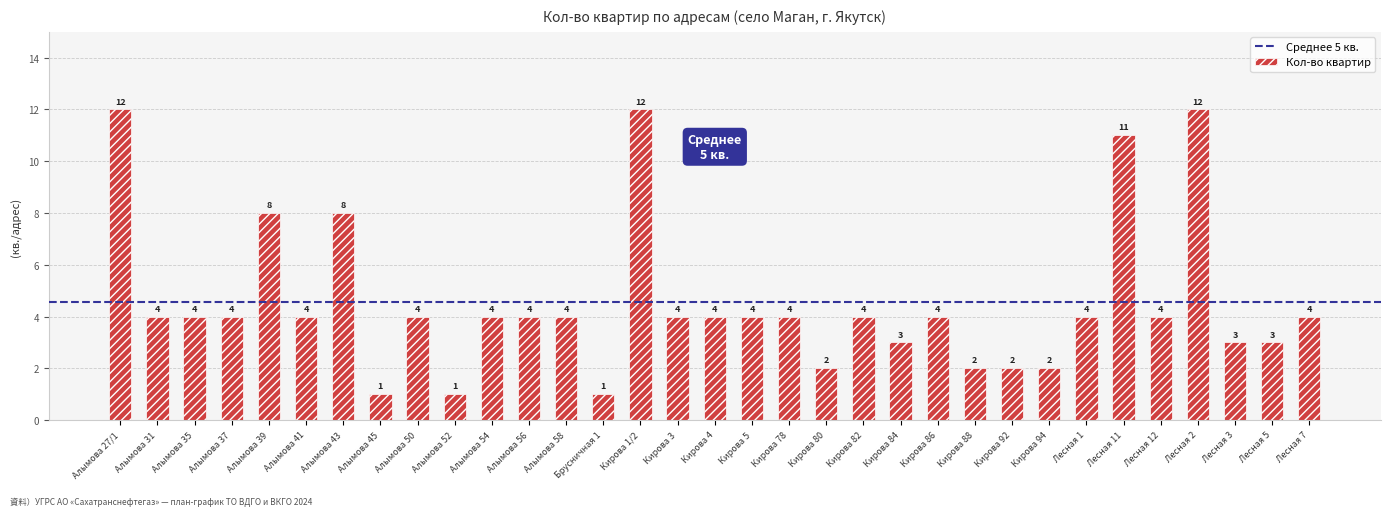

What is the greatest value displayed?

12